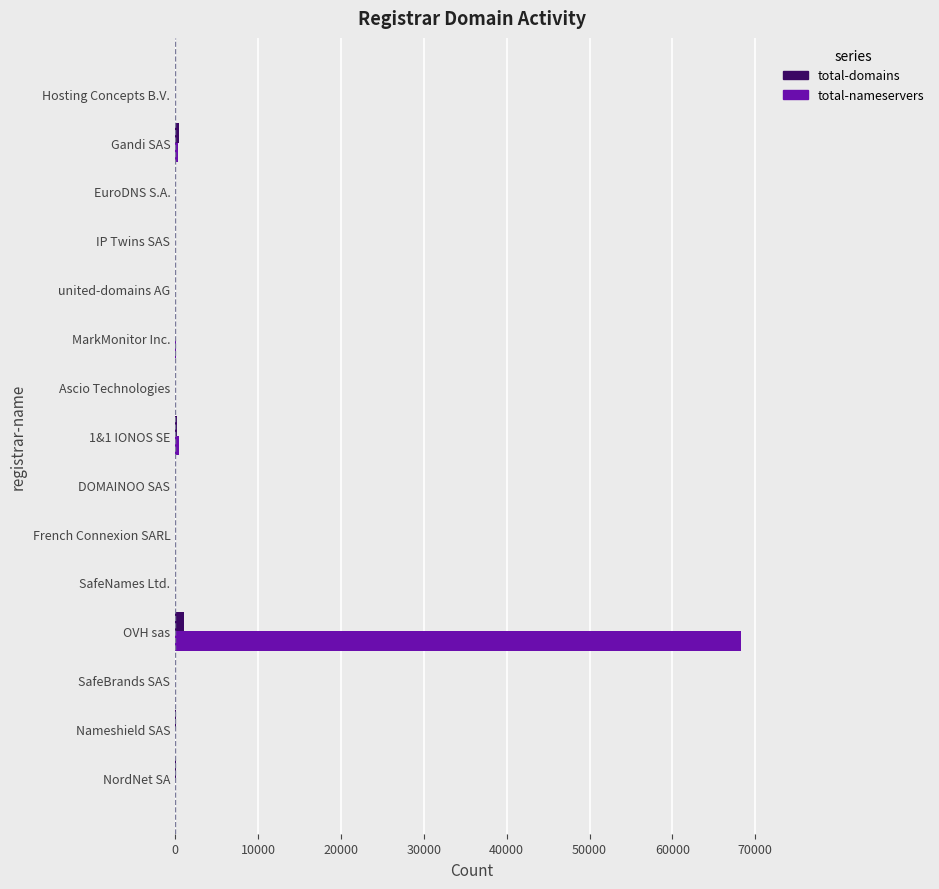

Which series changed the most between OVH sas and SafeNames Ltd.?

total-nameservers